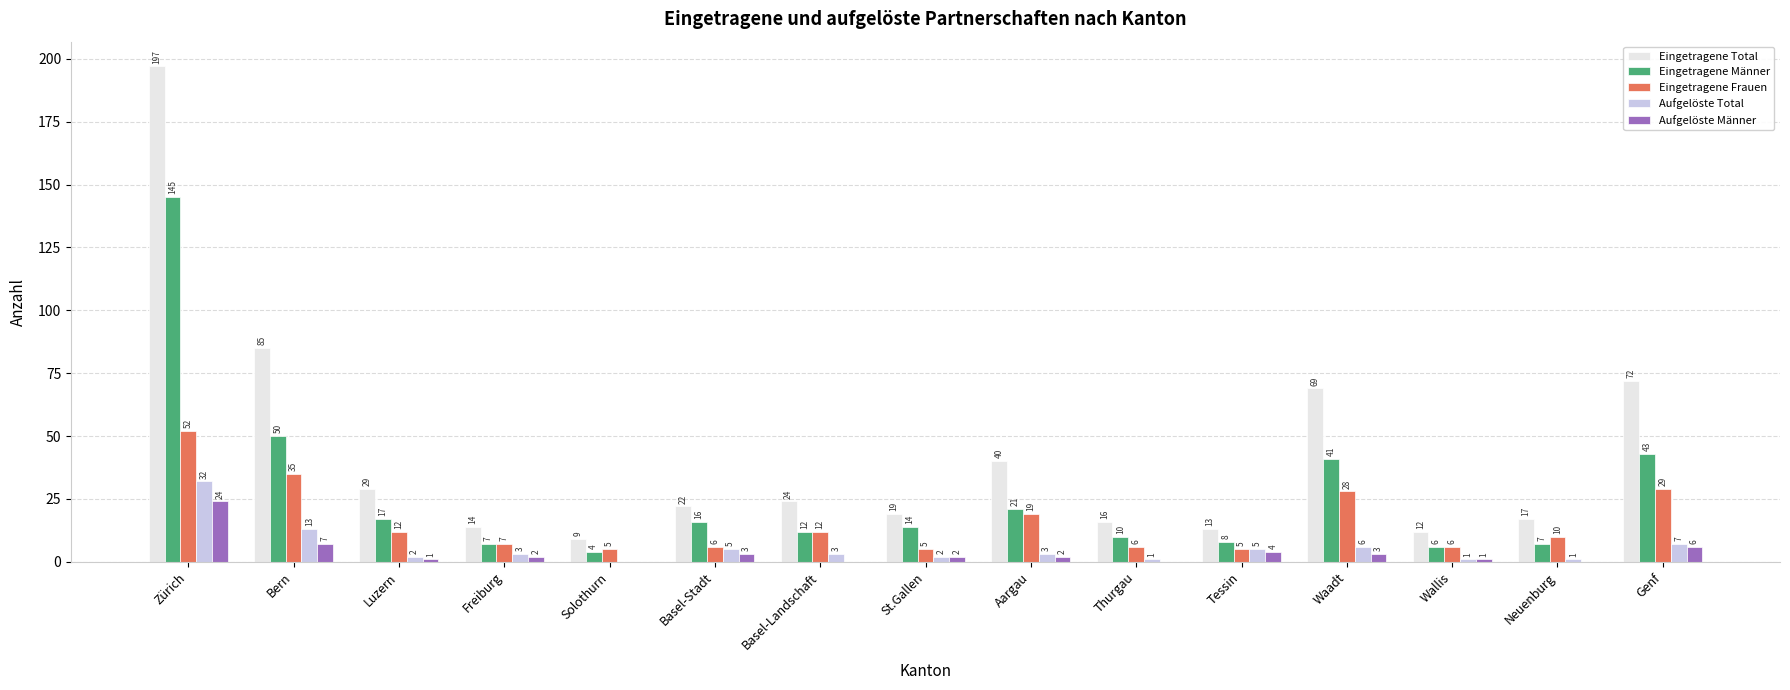

Count the number of categories in the chart.

15